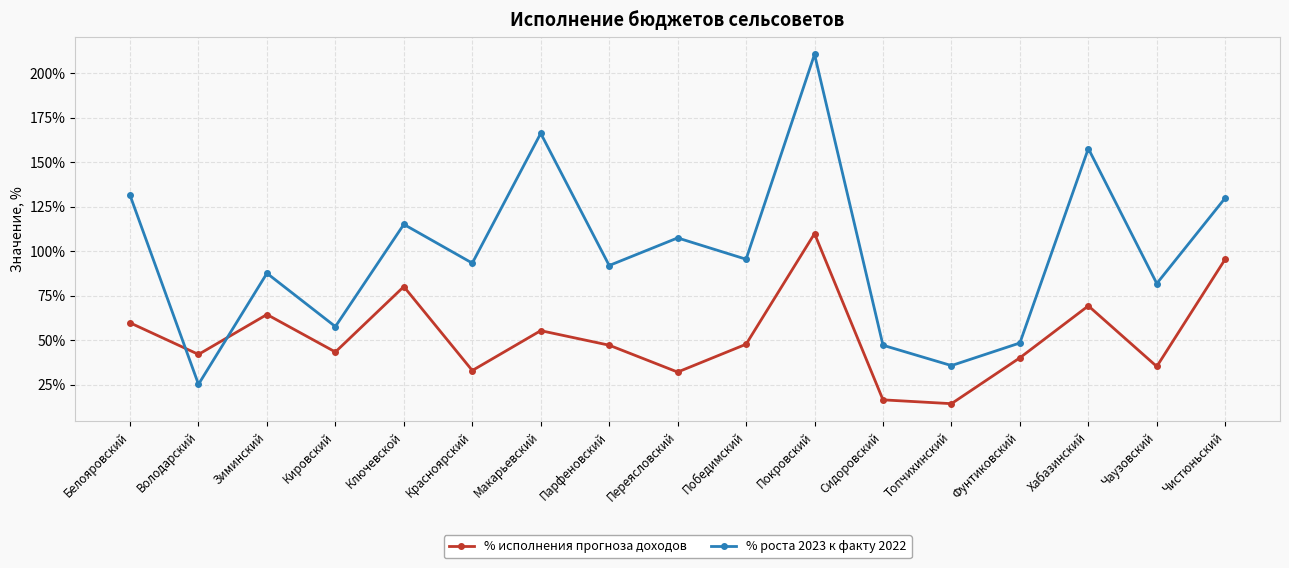

What is the difference between the second highest and minimum values in the % роста 2023 к факту 2022 series?

140.9